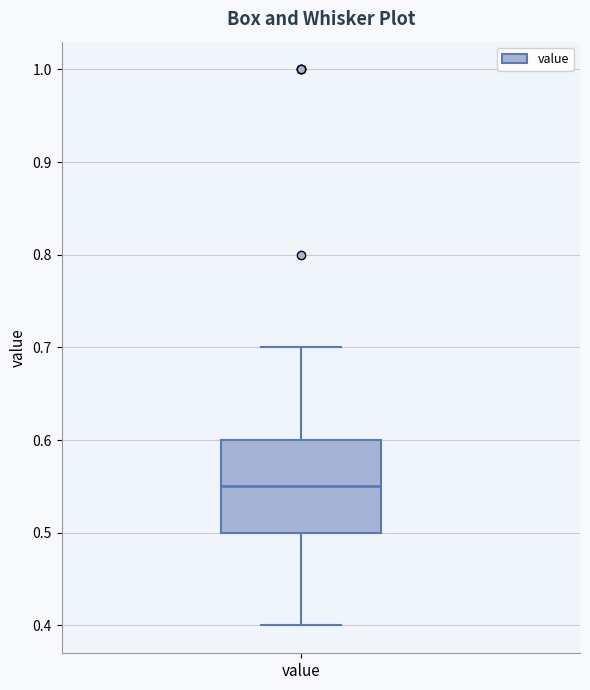

Read this box plot against the y-axis: the position of the median line, the range covered by the box, and the ends of both whiskers. The values are not printed on the chart, so give them approximately, as read against the axis.

median 0.55, box 0.50 to 0.60, whiskers 0.40 to 0.70